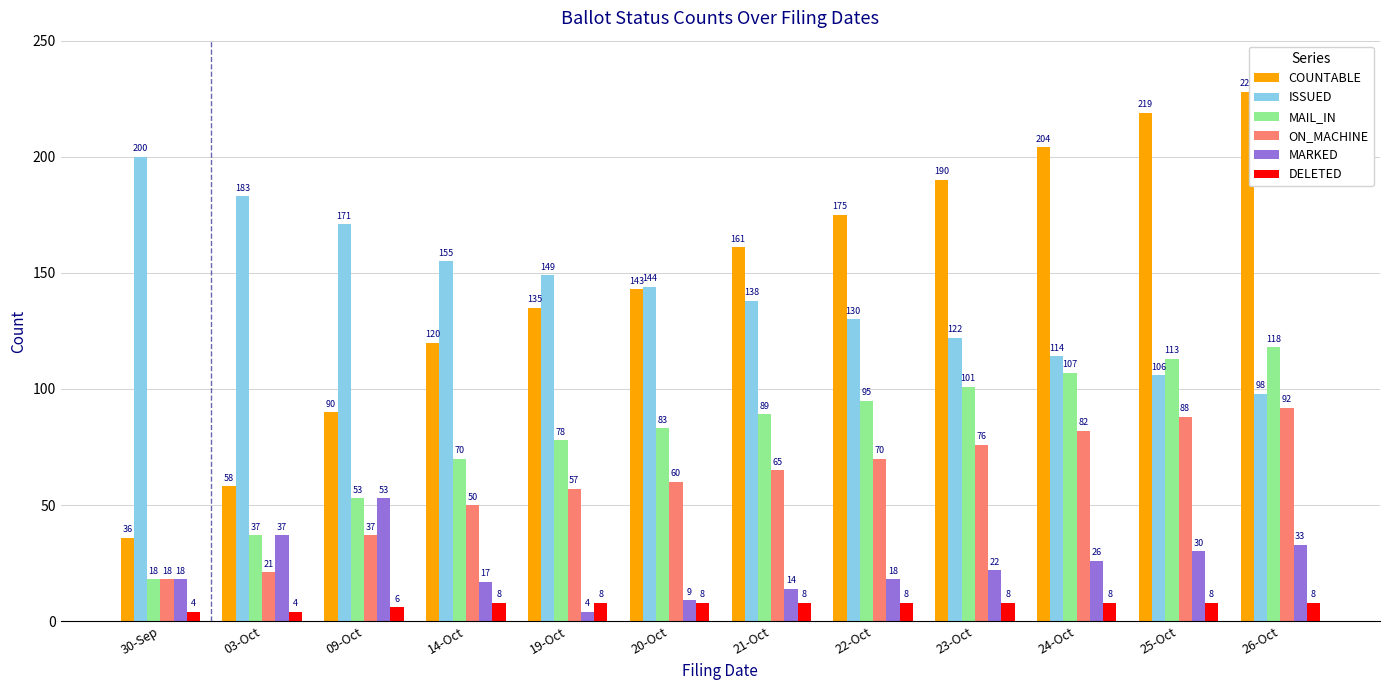

Reading left to right, what are all the values shown in this chart?

COUNTABLE: 30-Sep=36	03-Oct=58	09-Oct=90	14-Oct=120	19-Oct=135	20-Oct=143	21-Oct=161	22-Oct=175	23-Oct=190	24-Oct=204	25-Oct=219	26-Oct=228
ISSUED: 30-Sep=200	03-Oct=183	09-Oct=171	14-Oct=155	19-Oct=149	20-Oct=144	21-Oct=138	22-Oct=130	23-Oct=122	24-Oct=114	25-Oct=106	26-Oct=98
MAIL_IN: 30-Sep=18	03-Oct=37	09-Oct=53	14-Oct=70	19-Oct=78	20-Oct=83	21-Oct=89	22-Oct=95	23-Oct=101	24-Oct=107	25-Oct=113	26-Oct=118
ON_MACHINE: 30-Sep=18	03-Oct=21	09-Oct=37	14-Oct=50	19-Oct=57	20-Oct=60	21-Oct=65	22-Oct=70	23-Oct=76	24-Oct=82	25-Oct=88	26-Oct=92
MARKED: 30-Sep=18	03-Oct=37	09-Oct=53	14-Oct=17	19-Oct=4	20-Oct=9	21-Oct=14	22-Oct=18	23-Oct=22	24-Oct=26	25-Oct=30	26-Oct=33
DELETED: 30-Sep=4	03-Oct=4	09-Oct=6	14-Oct=8	19-Oct=8	20-Oct=8	21-Oct=8	22-Oct=8	23-Oct=8	24-Oct=8	25-Oct=8	26-Oct=8